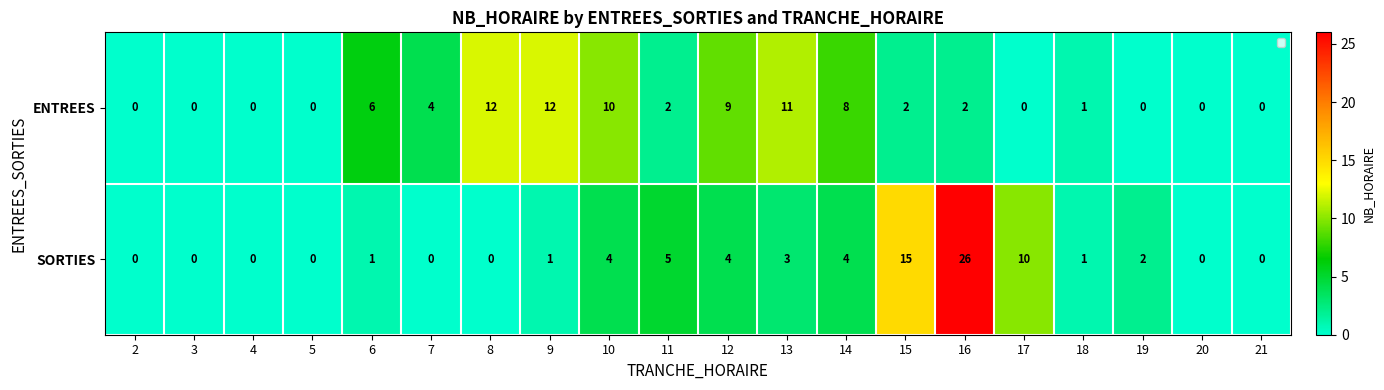

Which series has the largest total across all categories?

ENTREES